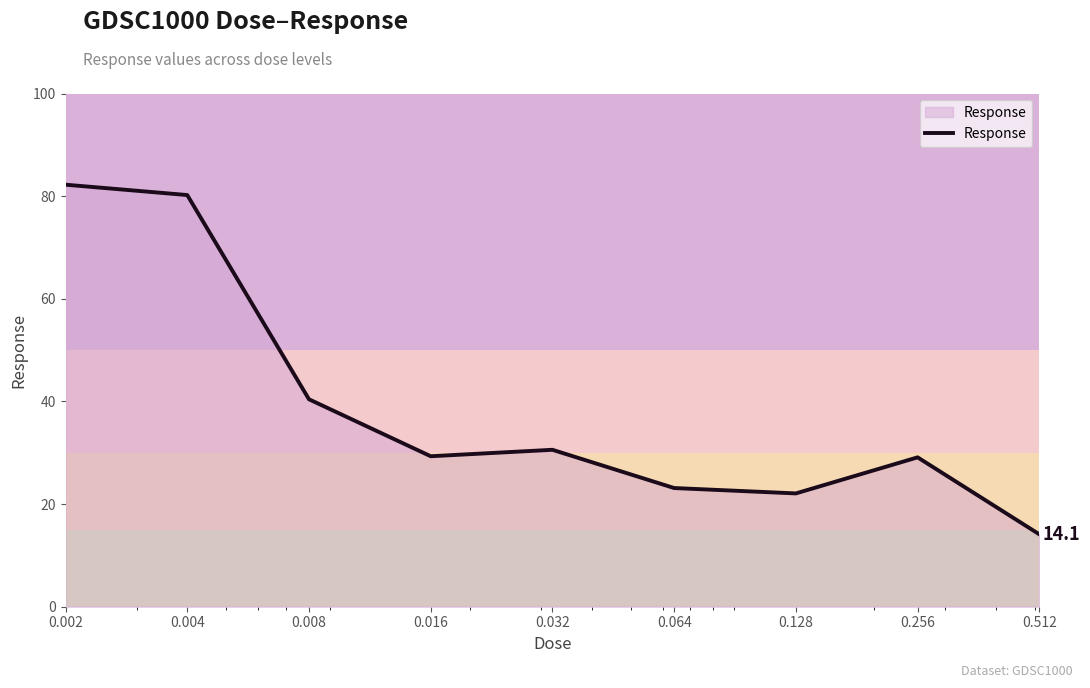

What is the difference between the maximum and minimum values?

68.1